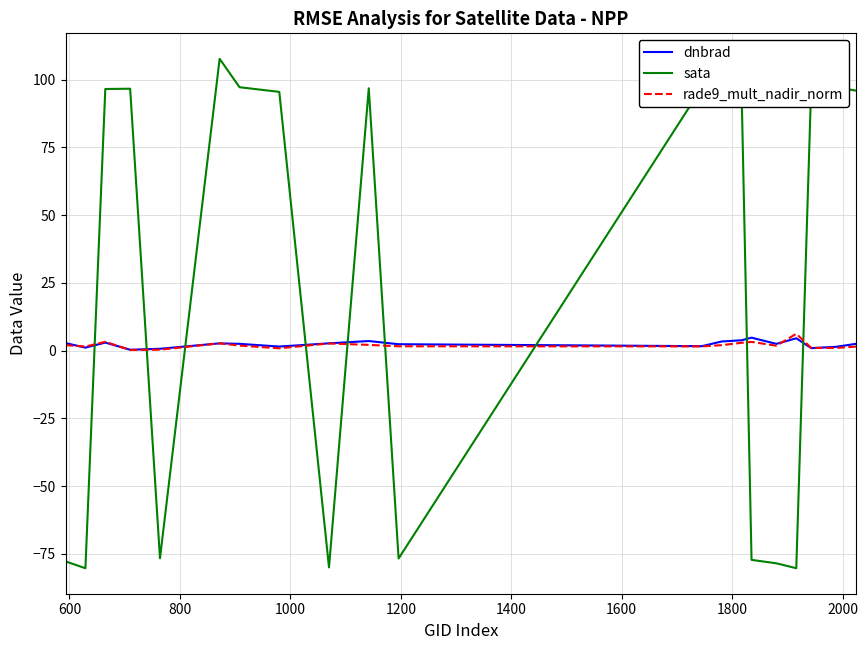

Which series has the widest spread of values?

sata